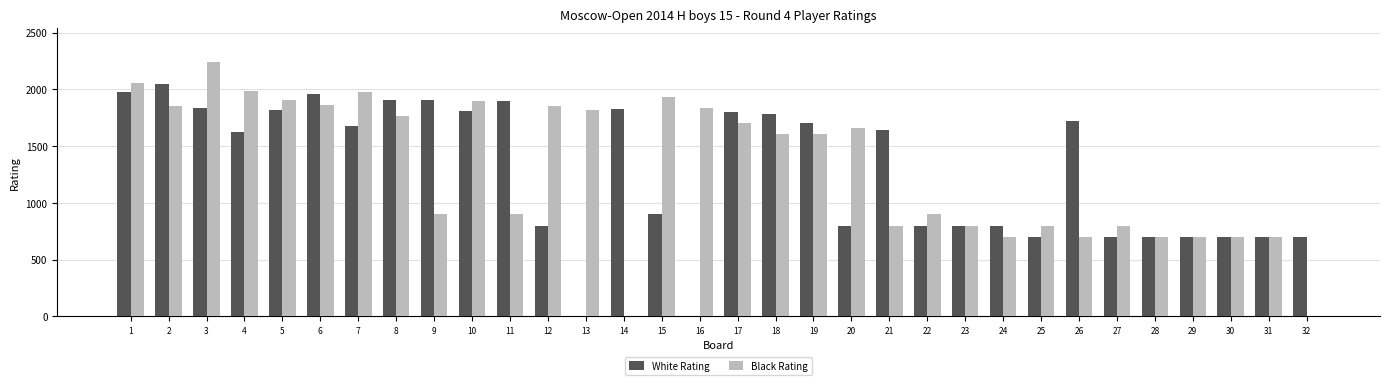

What is the average value of the White Rating series?

1273